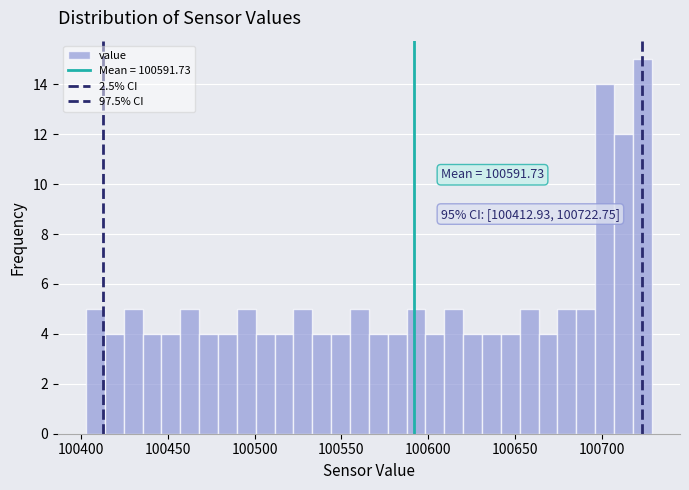

Around what value on the x-axis is the tallest bar? Give the approximate position of its centre, as read against the axis.

100725